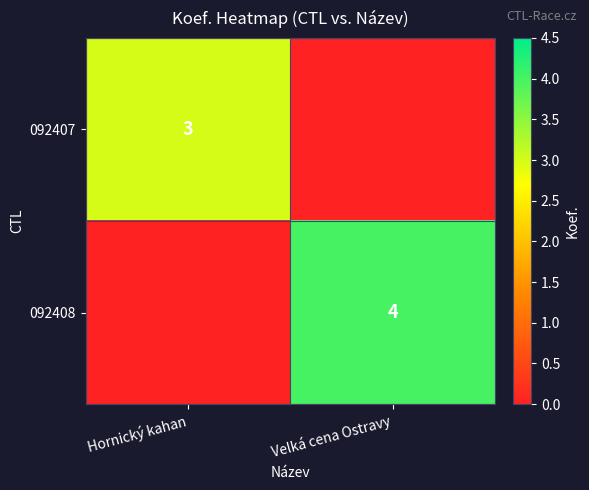

What is the total value across all series at Hornický kahan?

3